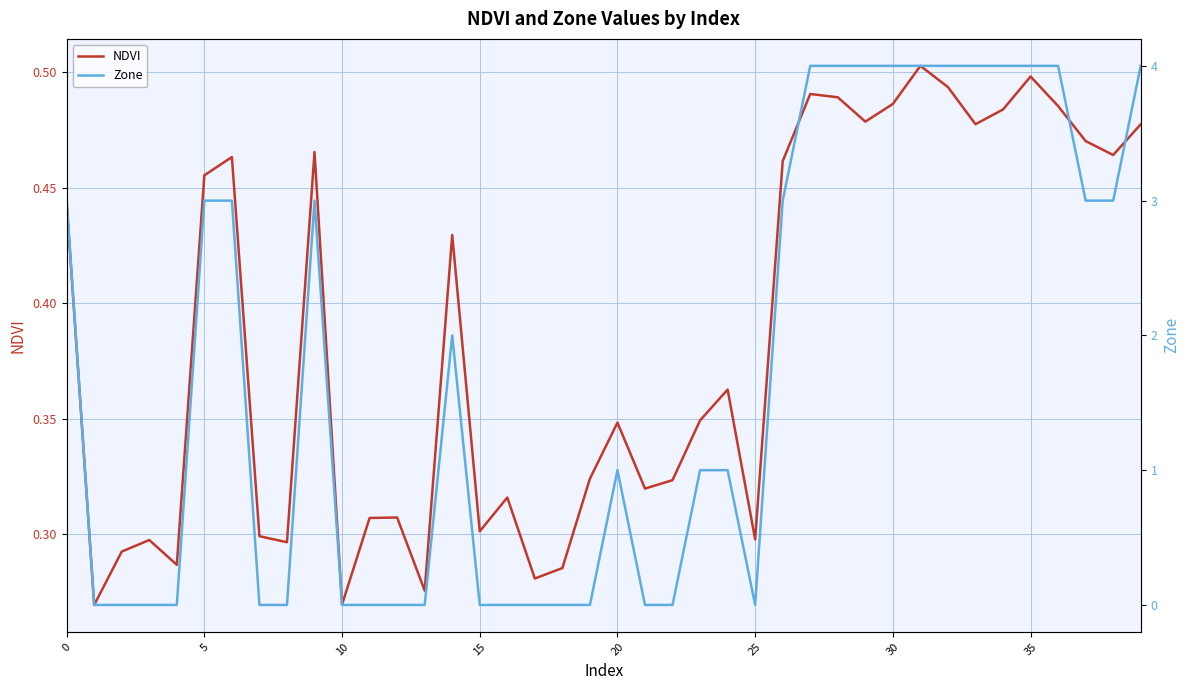

In NDVI, how many points are lower than both neighbors (excluding endpoints)?

12